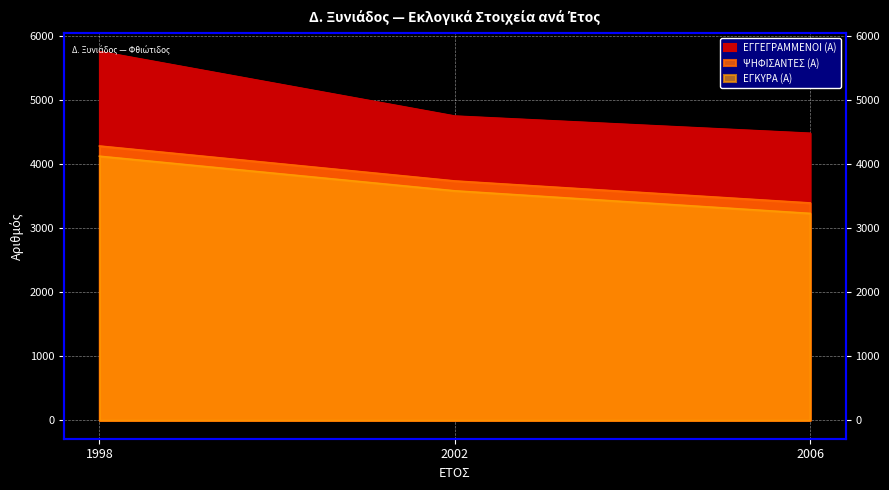

What is the lowest value of the ΨΗΦΙΣΑΝΤΕΣ (Α) series?

3390